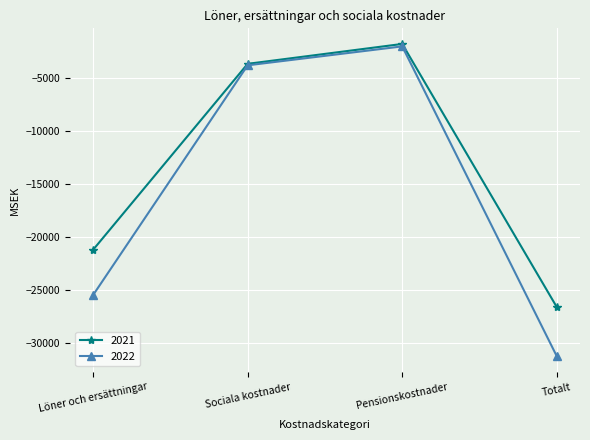

What is the difference between the maximum and second lowest values in the 2021 series?

19427